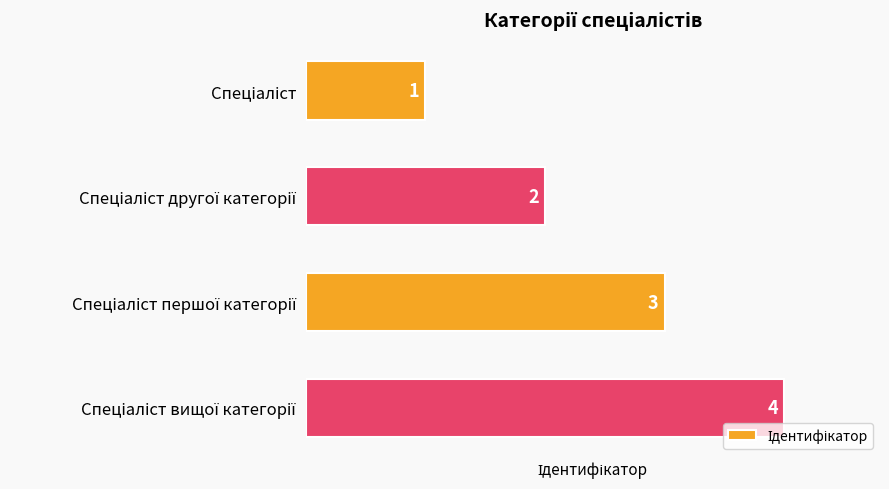

How many values are between 2 and 4?

3